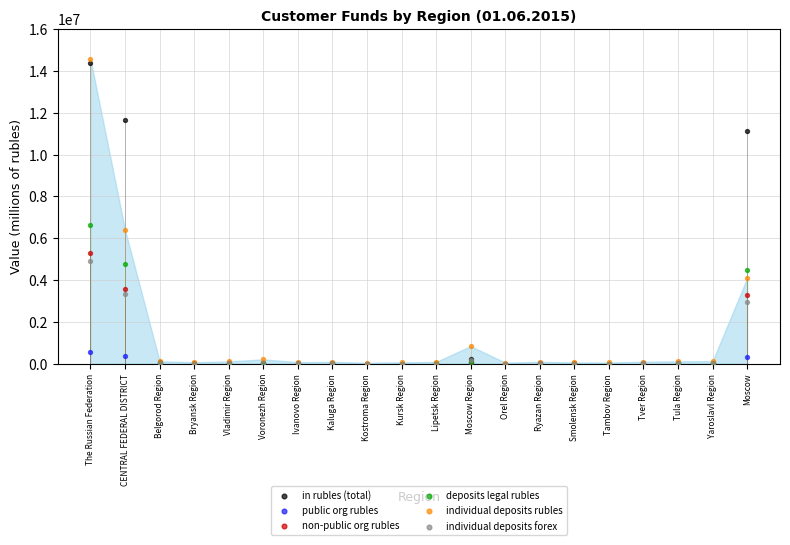

Which series has the widest spread of Y values?

individual deposits rubles